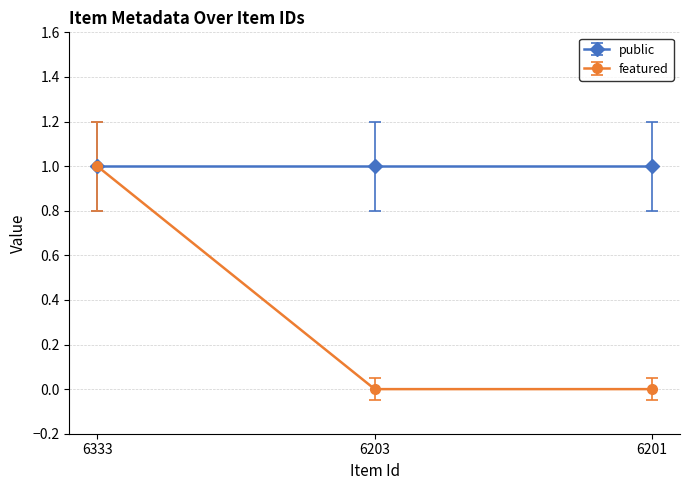

What is the value of the public point at the 3rd from the left?

1